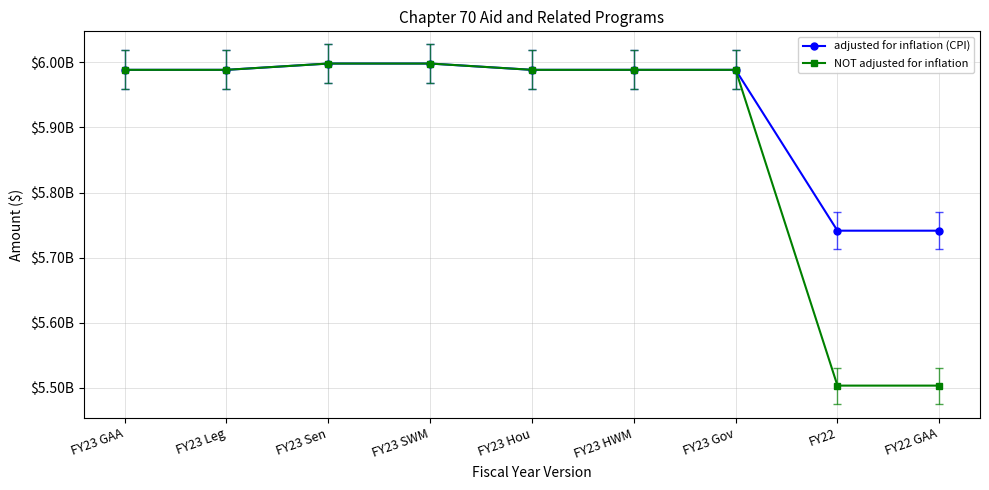

True or false: NOT adjusted for inflation has more than 0 points higher than both neighbors.

False